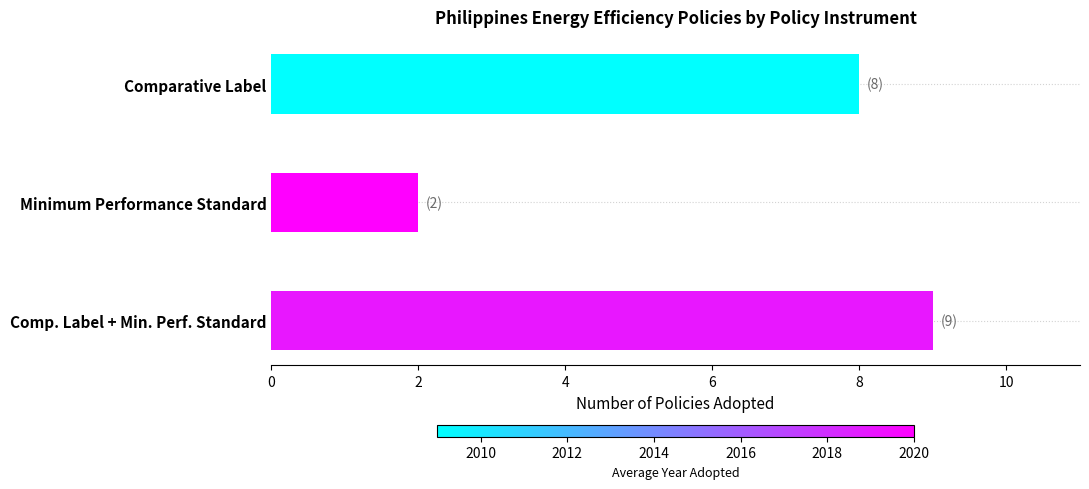

Reading top to bottom, what are all the values shown in this chart?

8	2	9